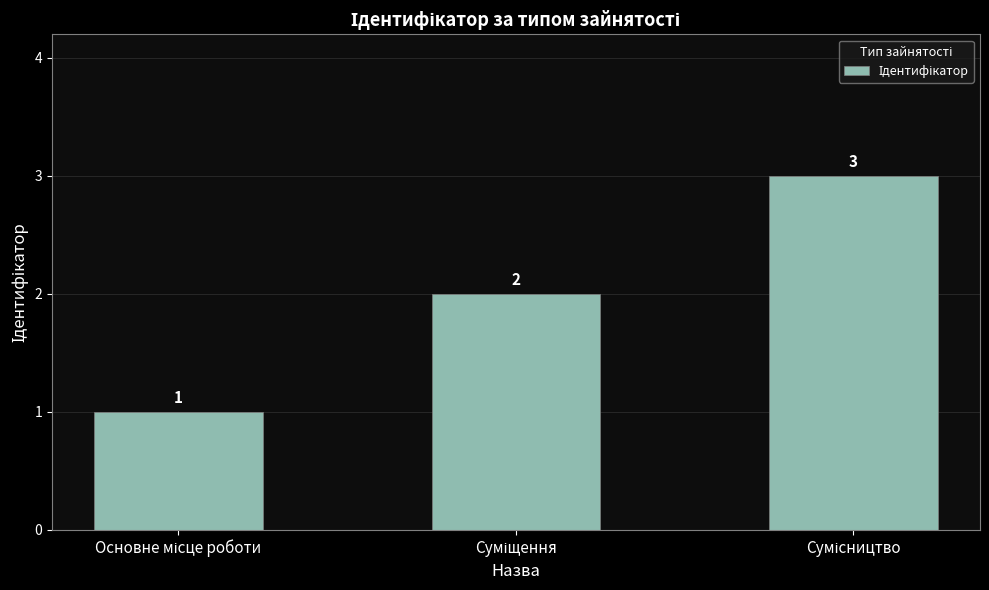

Count the values in the range 1 to 3.

3